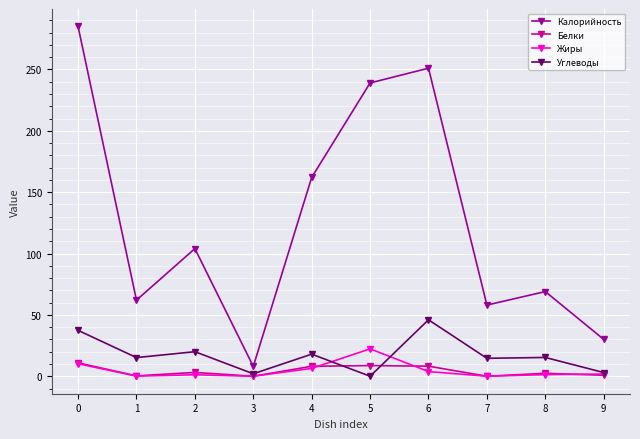

How many categories are shown in the chart?

10